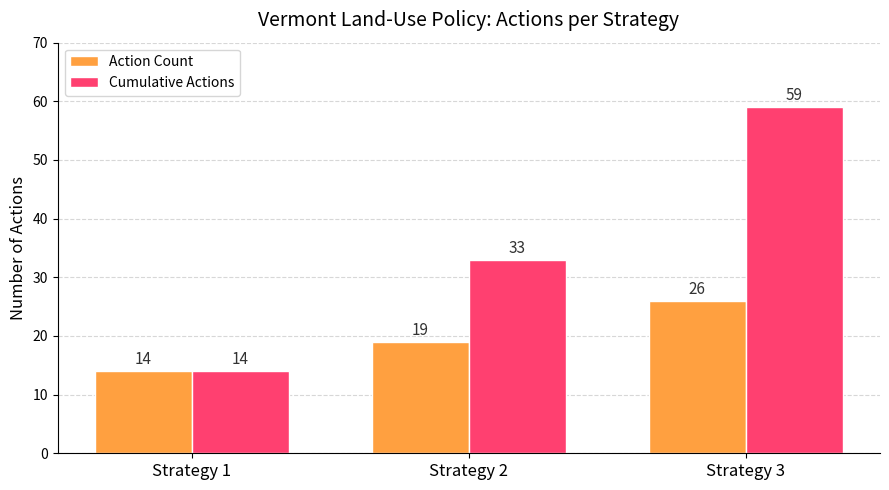

Where is Cumulative Actions nearest to the value 36?

Strategy 2